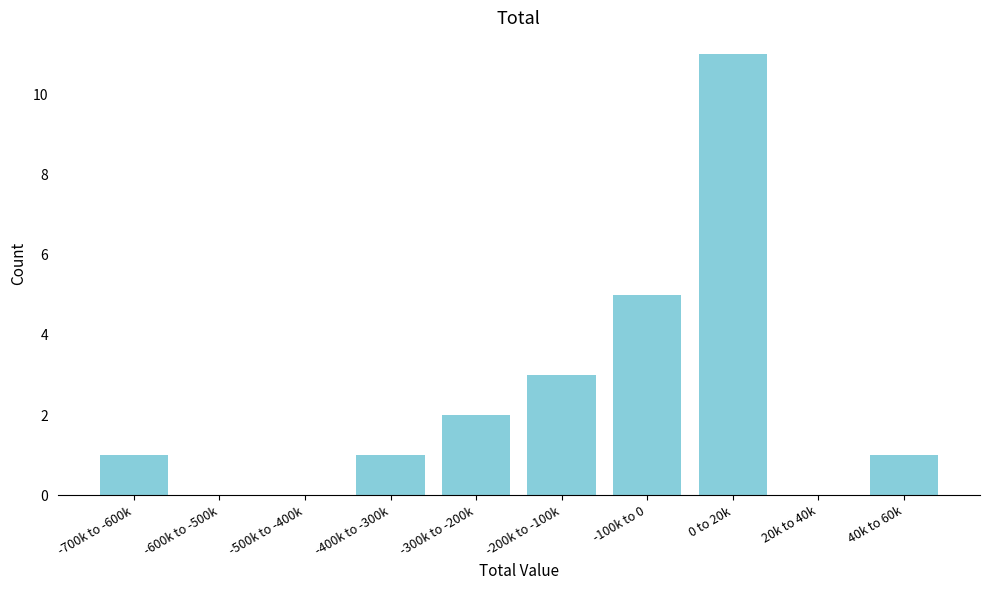

Reading left to right, what are all the values shown in this chart?

-700k to -600k=1	-600k to -500k=0	-500k to -400k=0	-400k to -300k=1	-300k to -200k=2	-200k to -100k=3	-100k to 0=5	0 to 20k=11	20k to 40k=0	40k to 60k=1